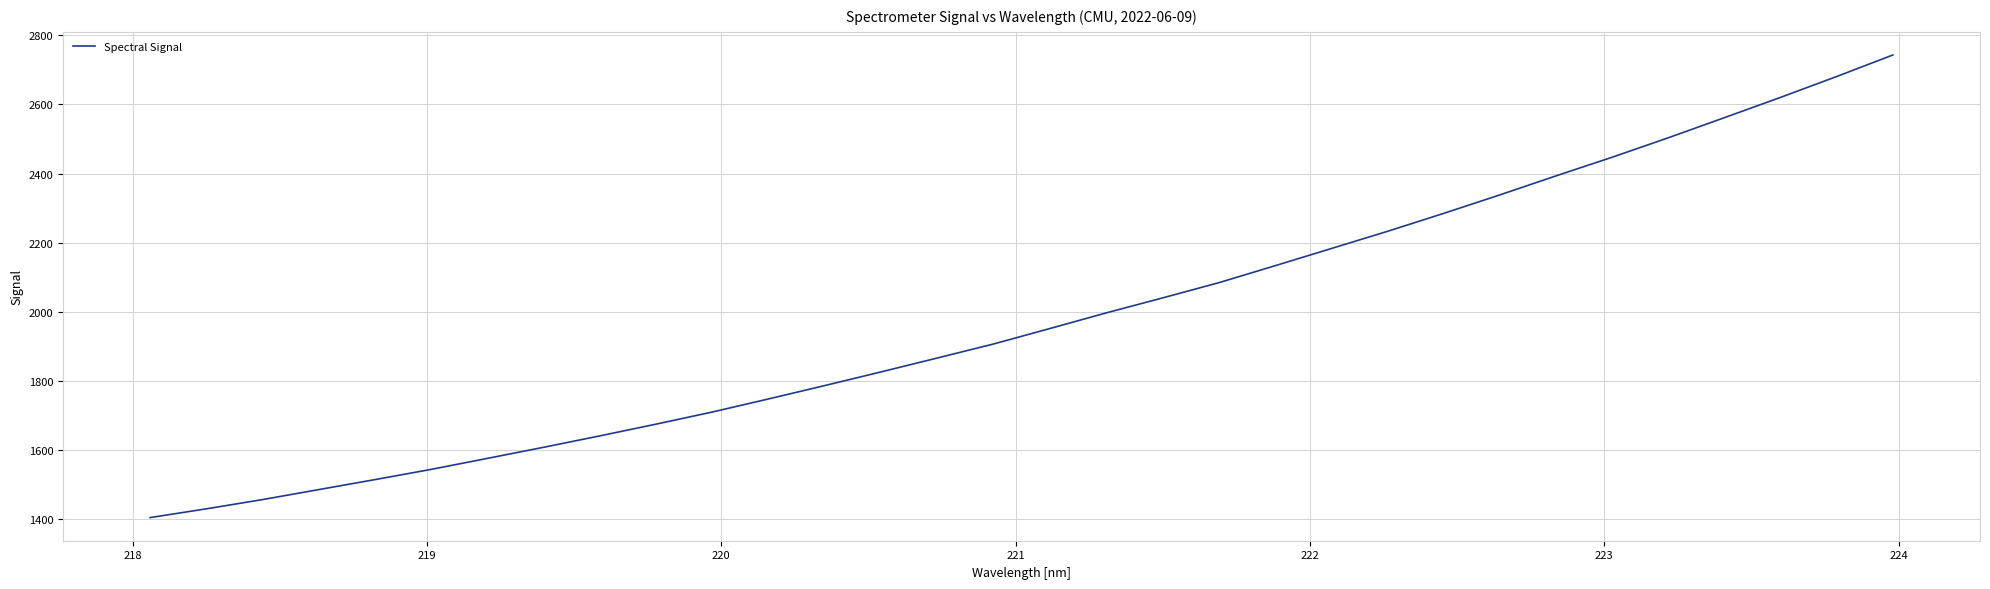

What is the minimum value shown in the chart?

1404.6